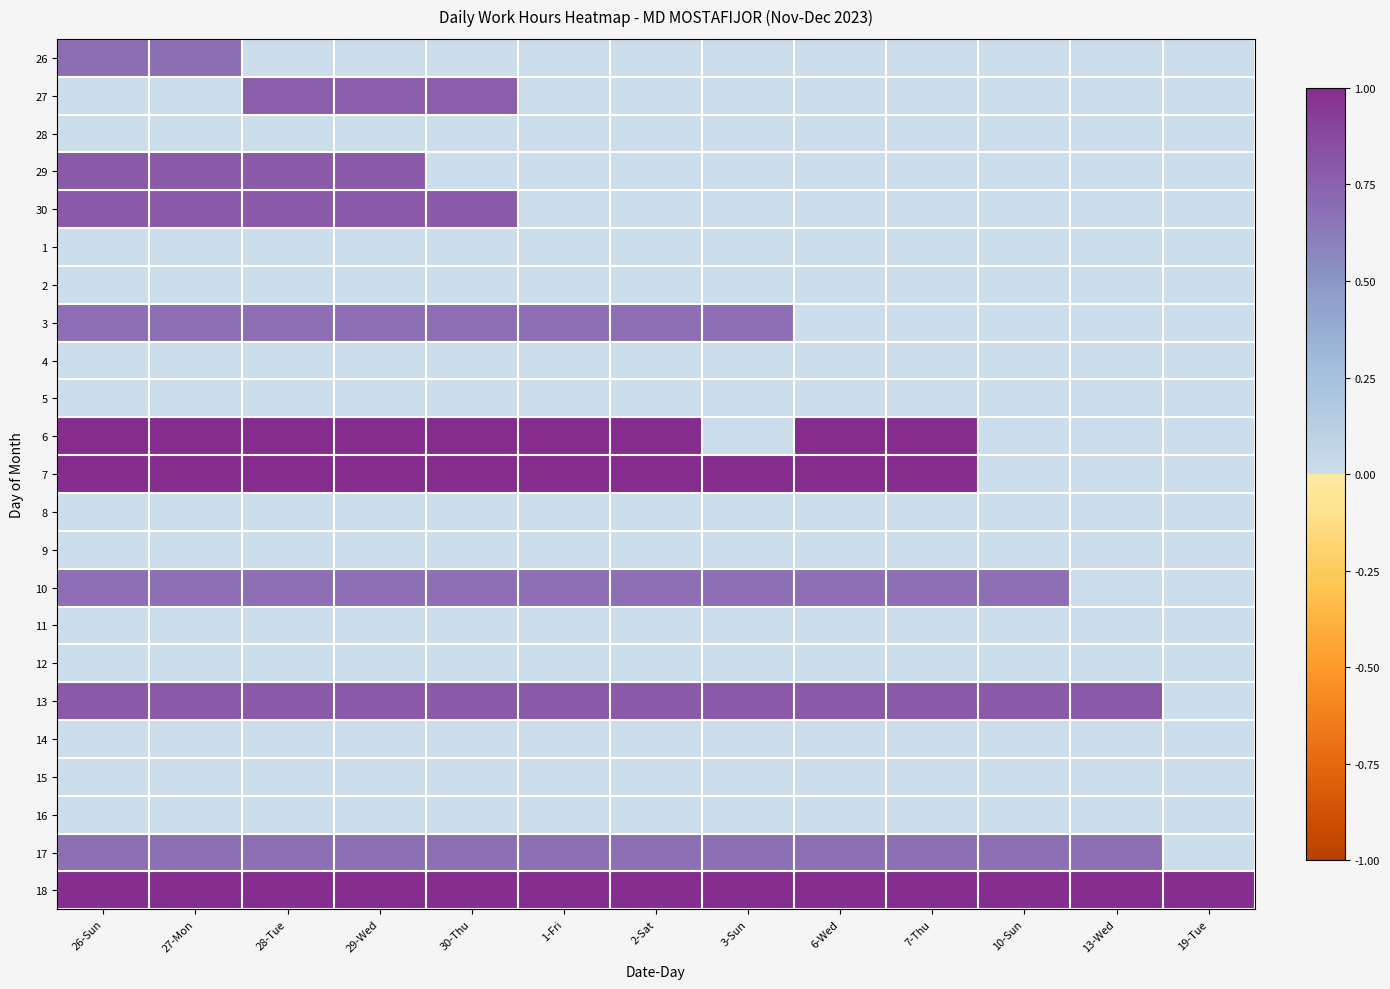

What is the spread (max minus min) of values at 13-Wed?

1.0